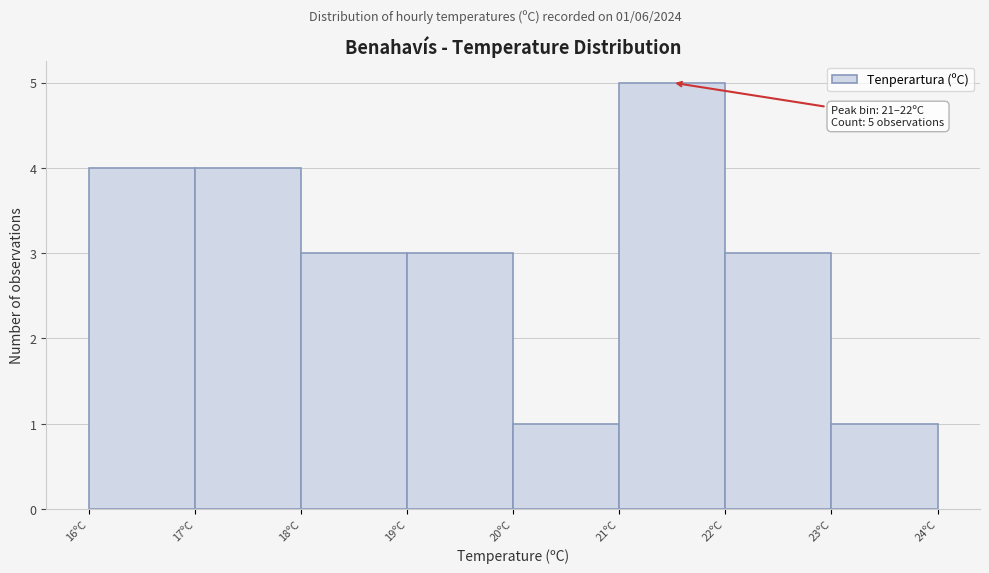

Which range on the x-axis has the tallest bar?

21 to 22